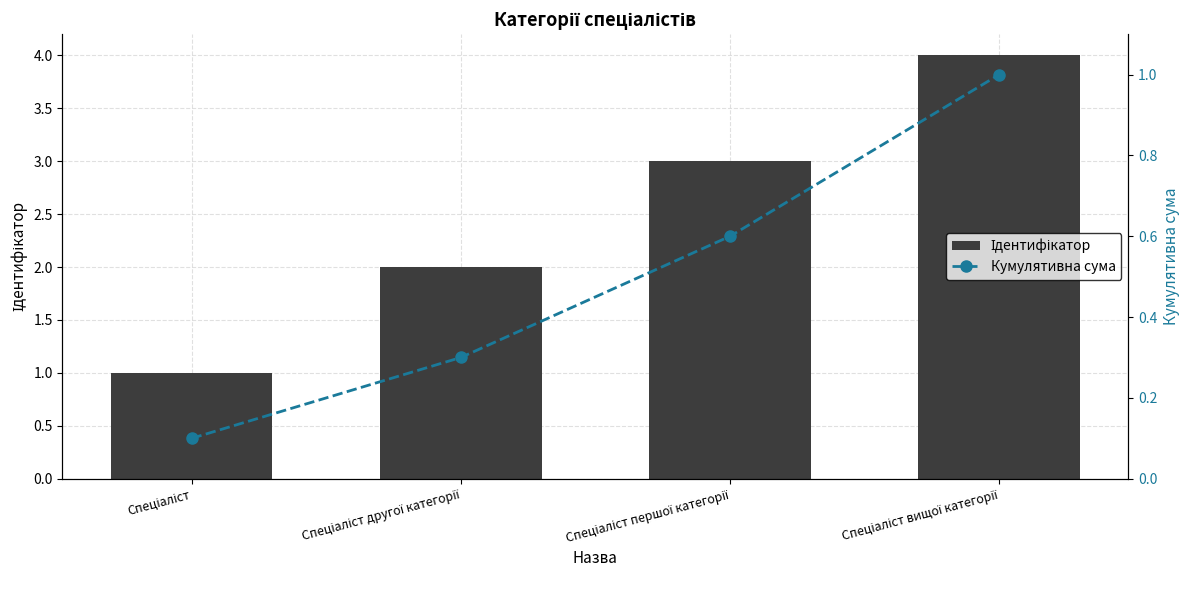

At Спеціаліст вищої категорії, list the series in order from largest to smallest.

Ідентифікатор, Кумулятивна сума